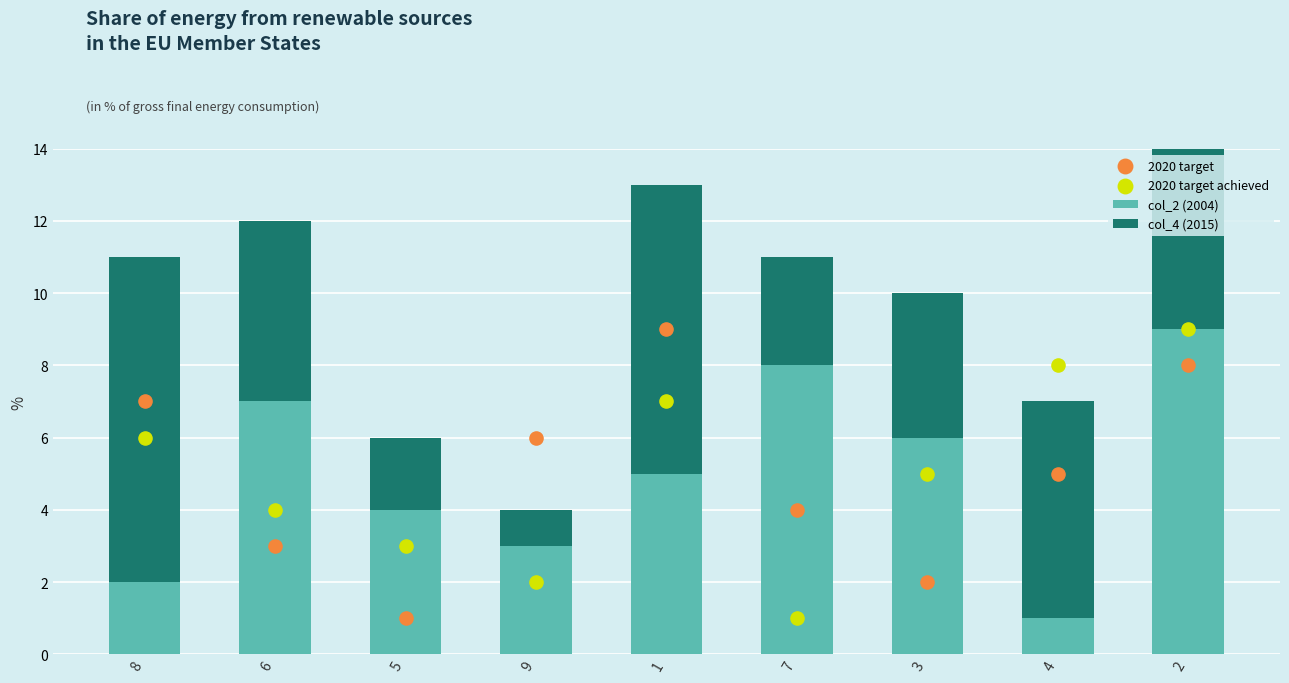

What is the total value across all series at 1?

29